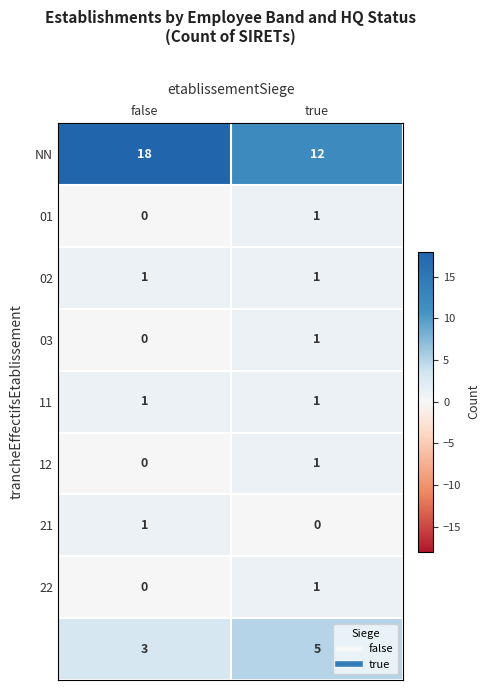

At which category is the sum across all series the highest?

false